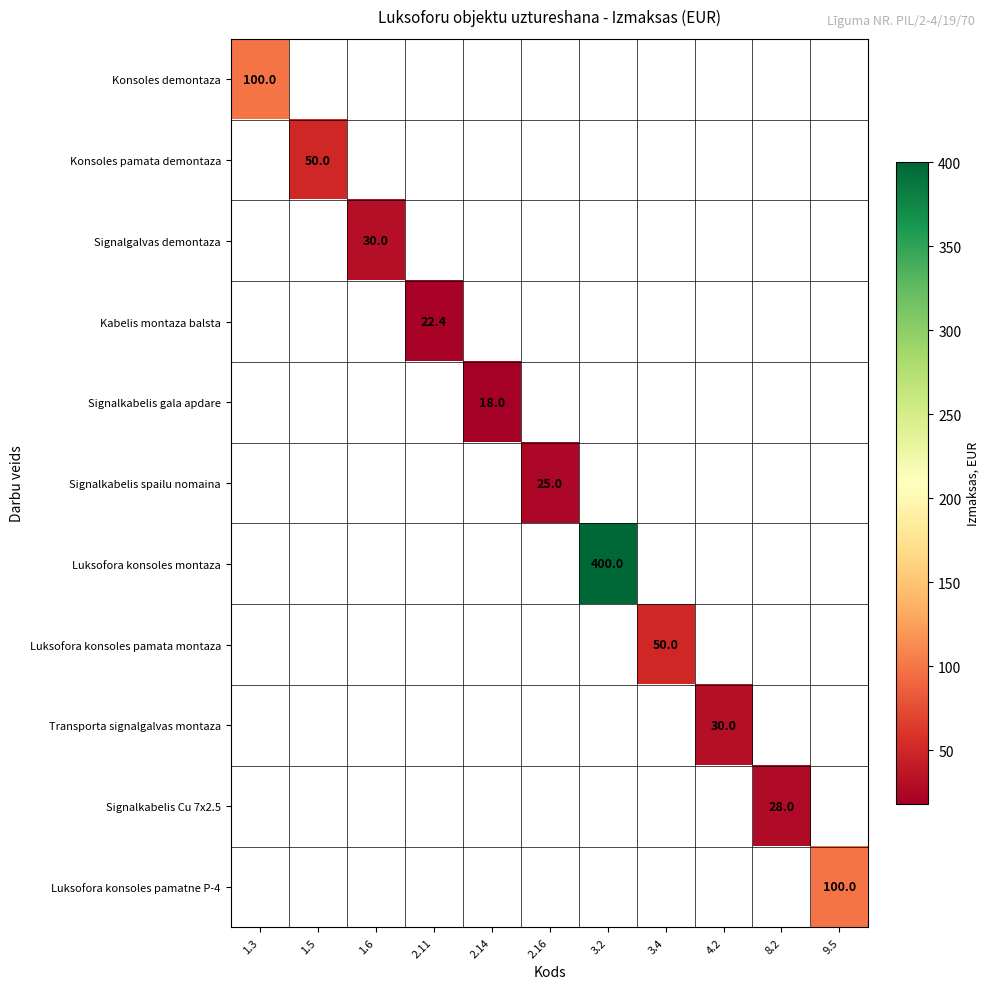

At how many categories does at least one series exceed 378?

1